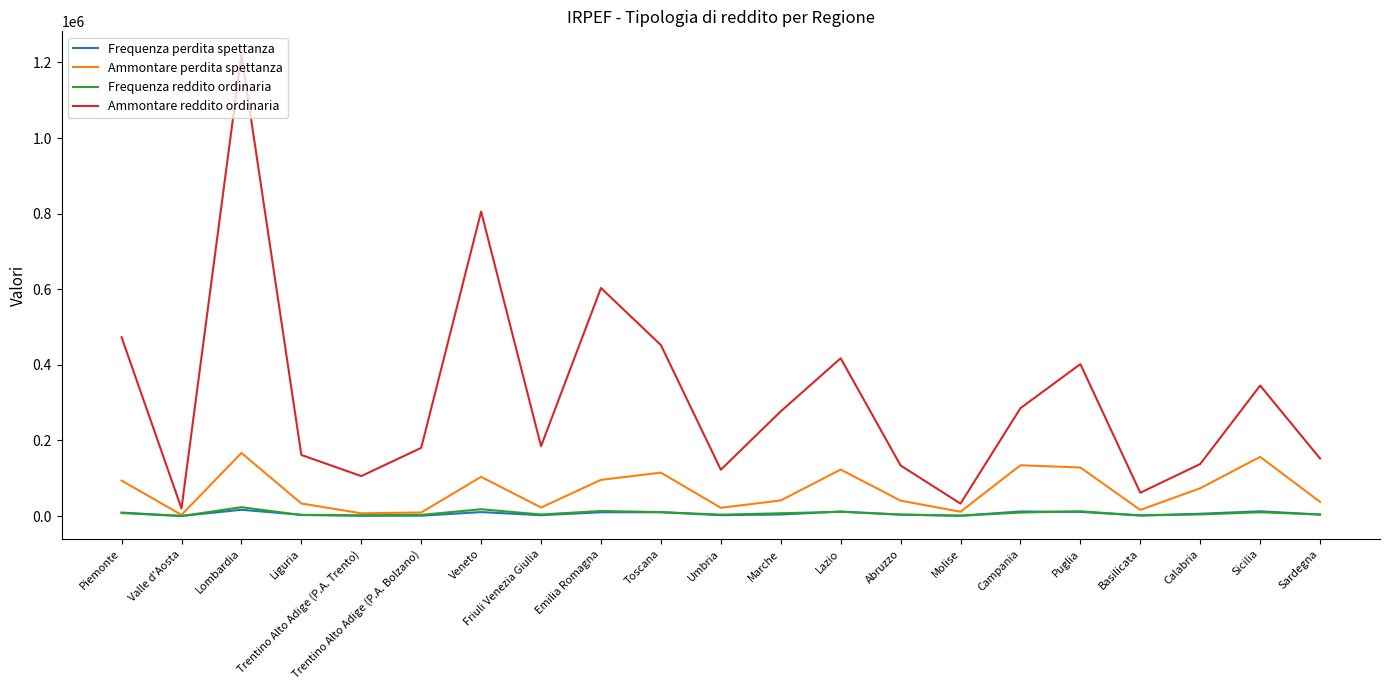

At which category does Ammontare perdita spettanza reach its first local peak?

Lombardia